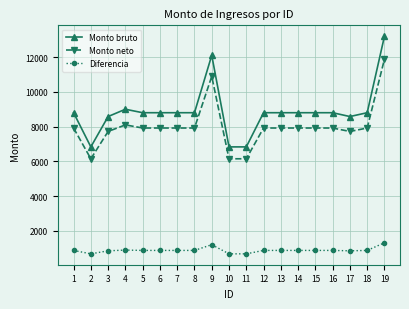

What is the average value of the Diferencia series?

888.2